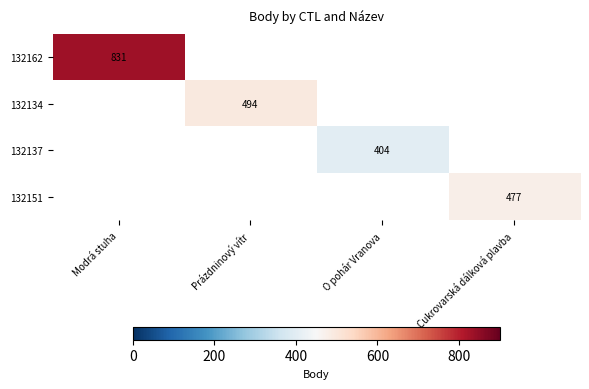

Is it true that 132162 equals 831 at Modrá stuha?

True